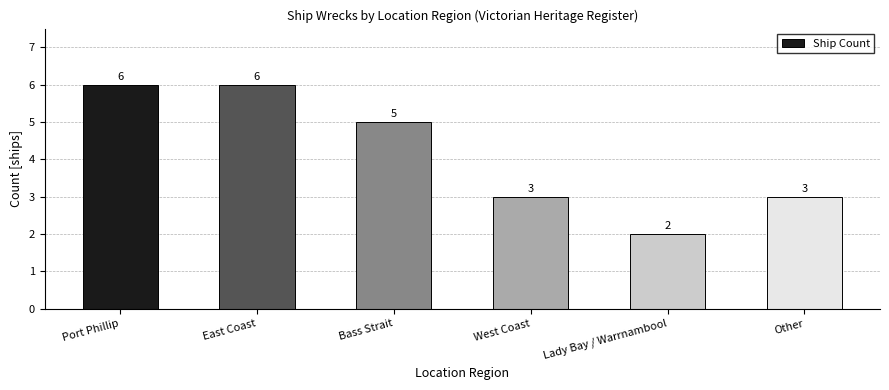

What is the greatest value displayed?

6